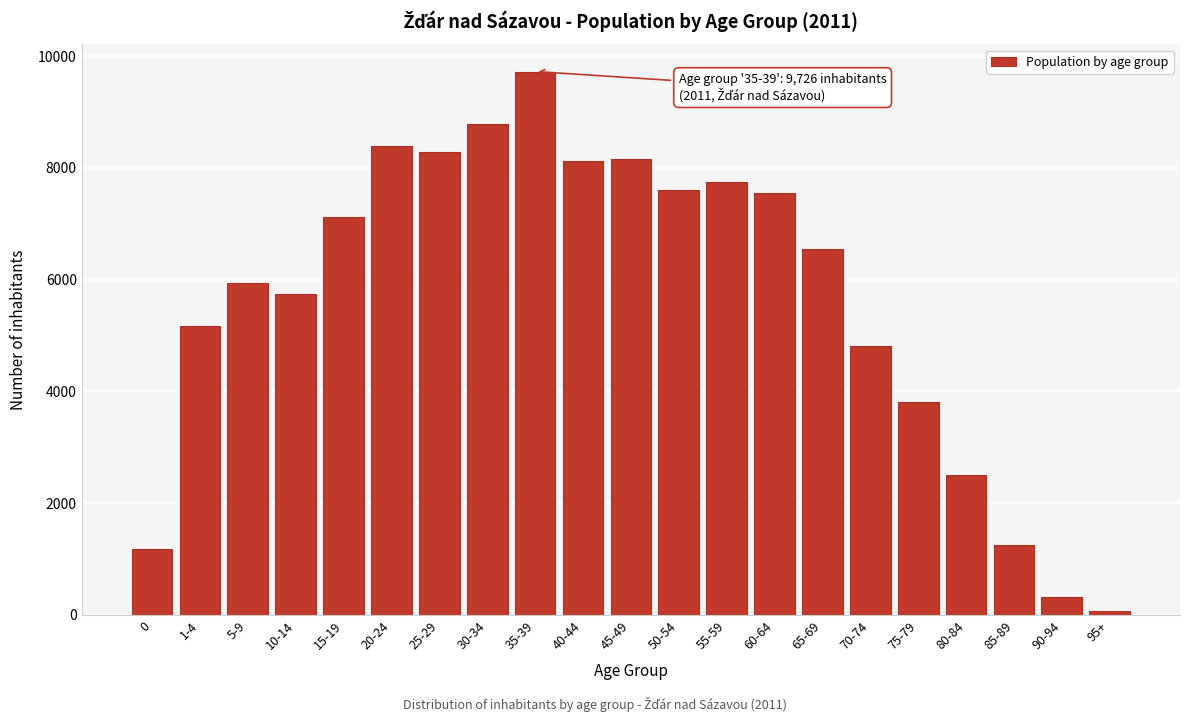

Is it true that the value at 50-54 is 7599?

True